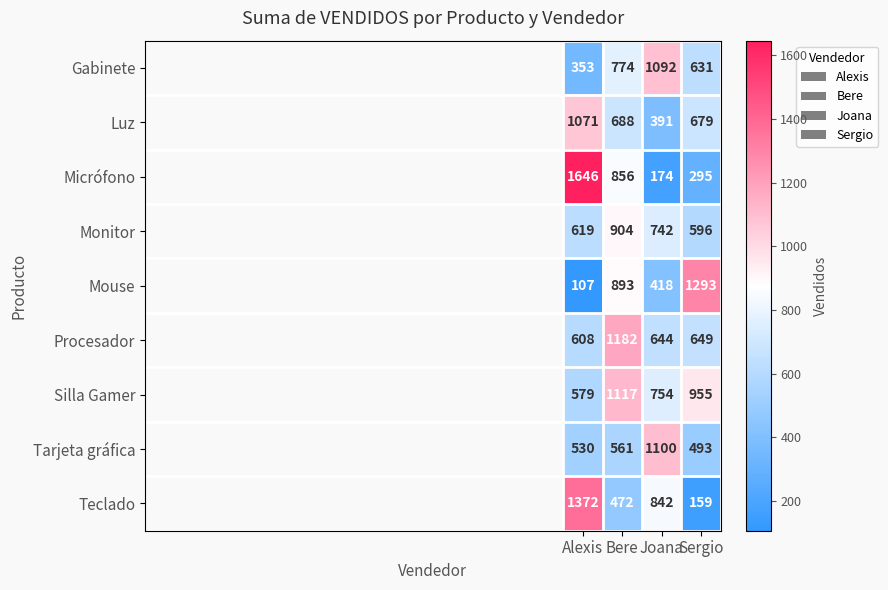

At which label is Gabinete closest to 722?

Bere